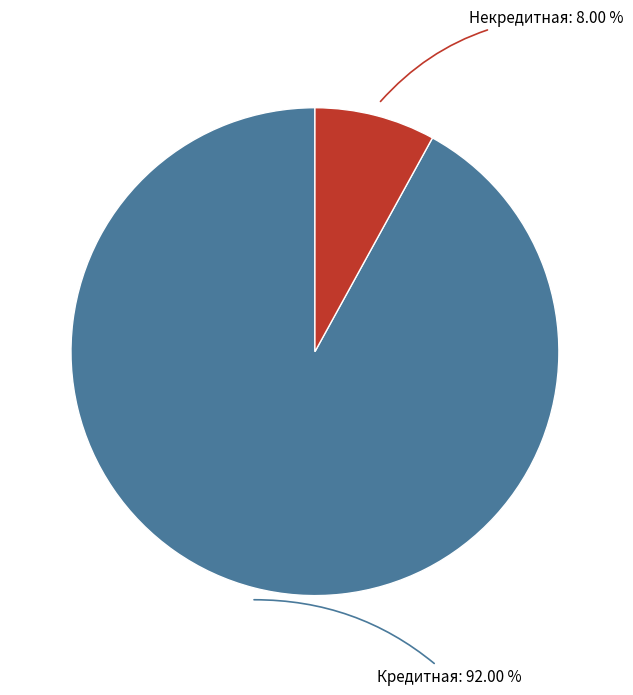

Is there any slice that represents more than half of the pie?

Yes